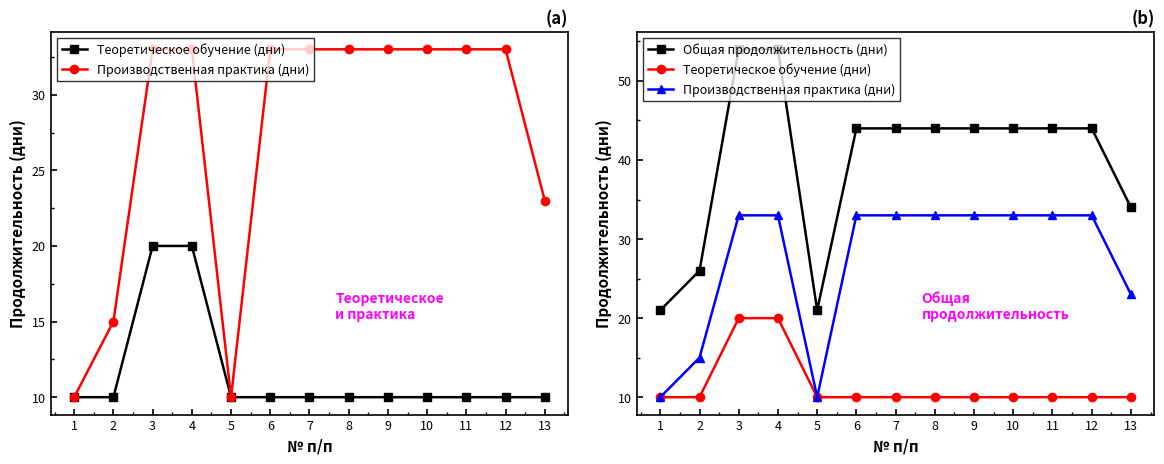

True or false: Общая продолжительность (дни) and Производственная практика (дни) intersect in this chart.

False